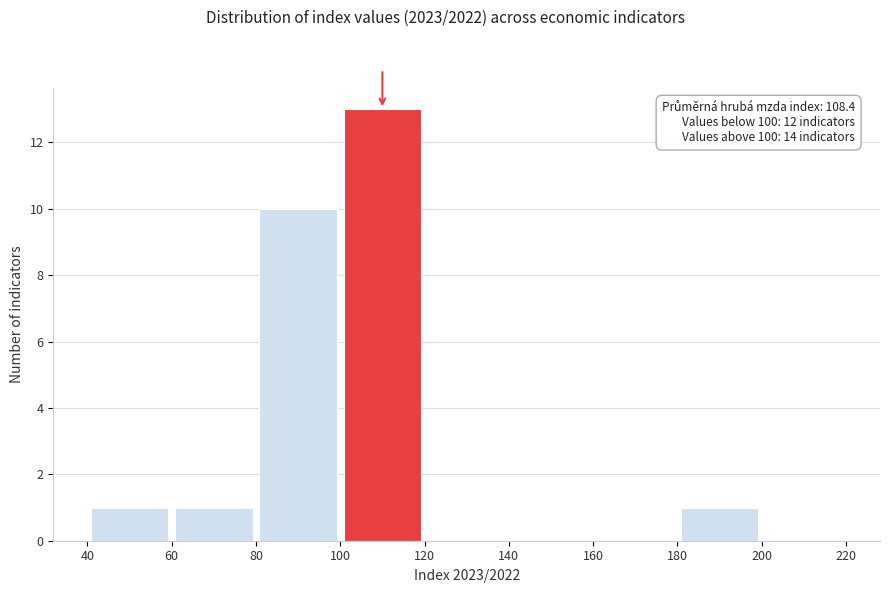

Over which range of the x-axis is the bar tallest?

100 to 120